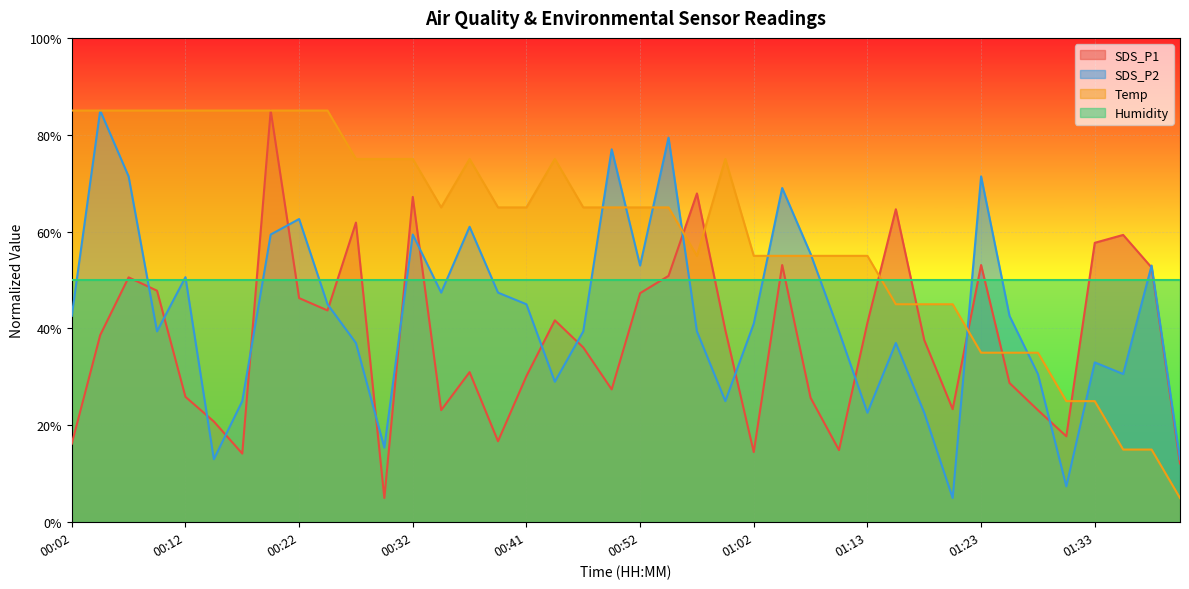

What is the difference between the second highest and minimum values in the SDS_P2 series?

74.4